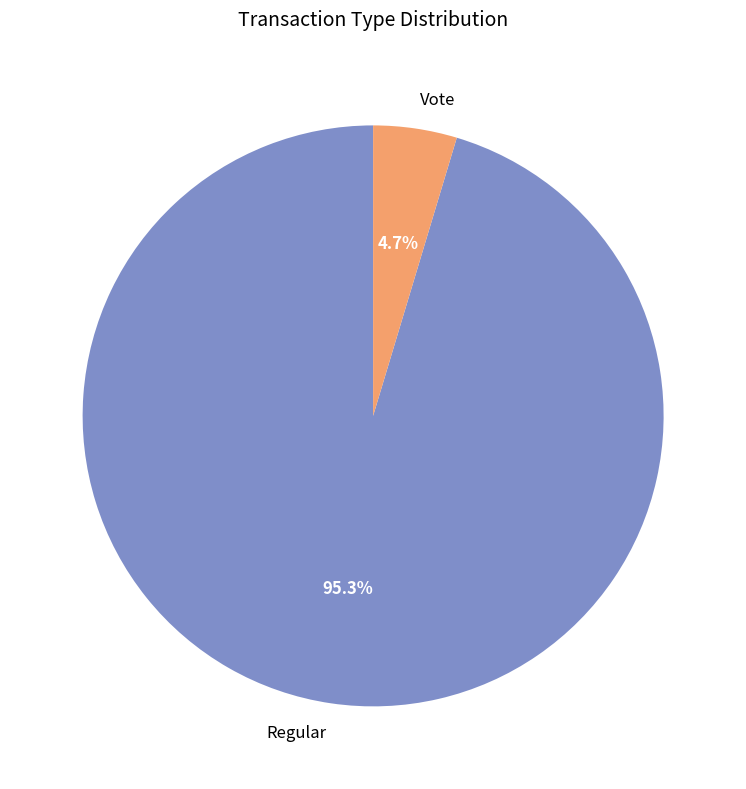

Does Regular represent more than half of the total?

Yes